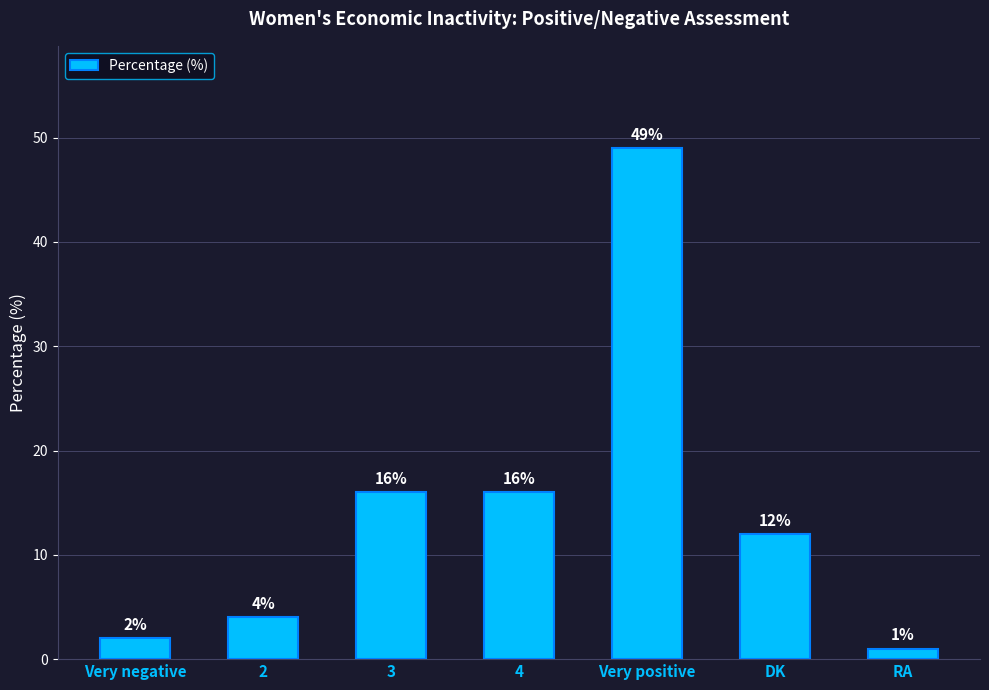

What is the difference between the maximum and minimum values?

48